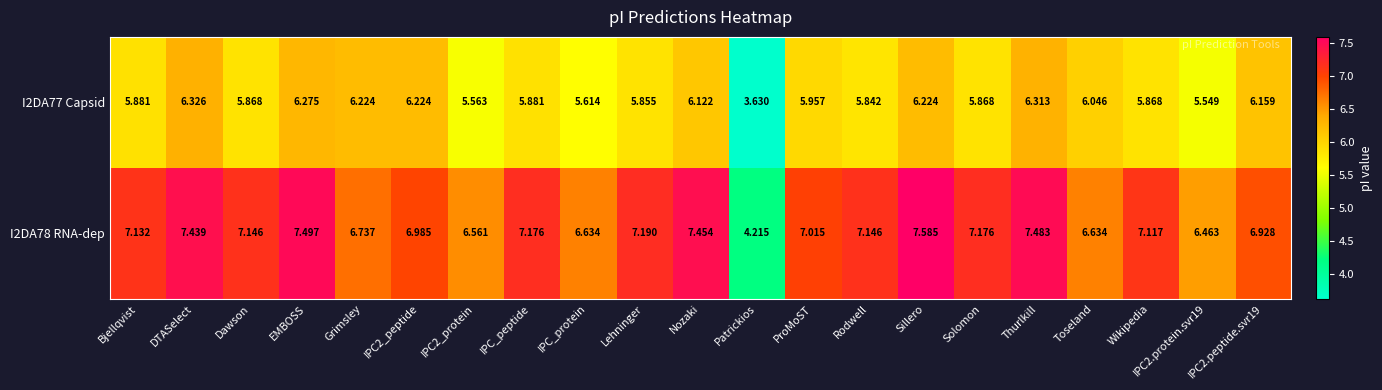

At which category is the sum across all series the highest?

Sillero